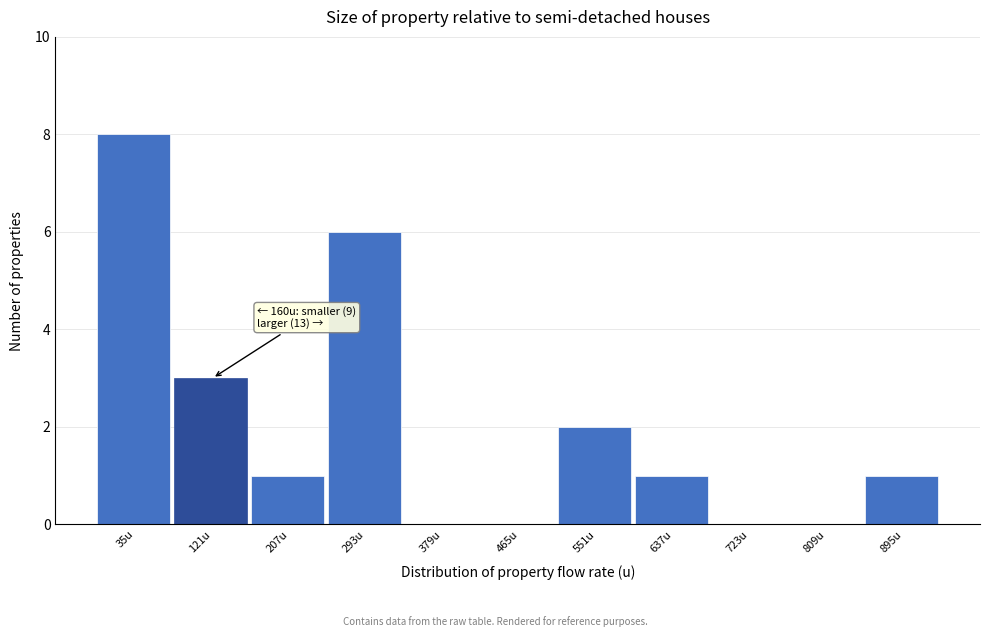

Reading left to right, extract all data points from this chart.

35u=8	121u=3	207u=1	293u=6	379u=0	465u=0	551u=2	637u=1	723u=0	809u=0	895u=1